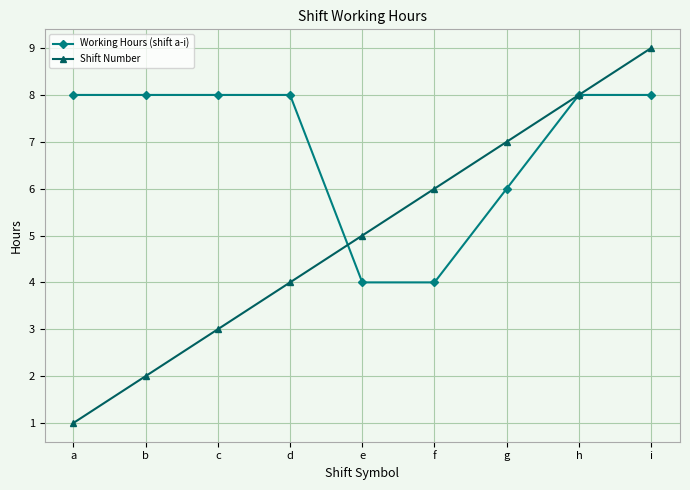

Count the Shift Number values in the range 3 to 7.

5